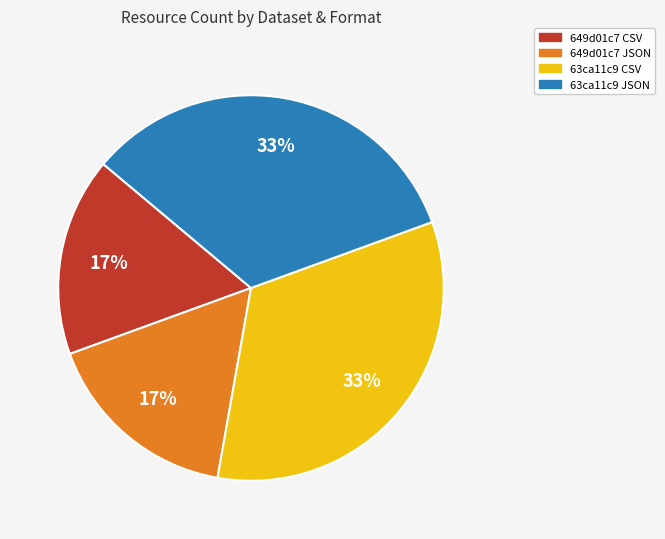

To the nearest percent, what is the average slice percentage?

25%